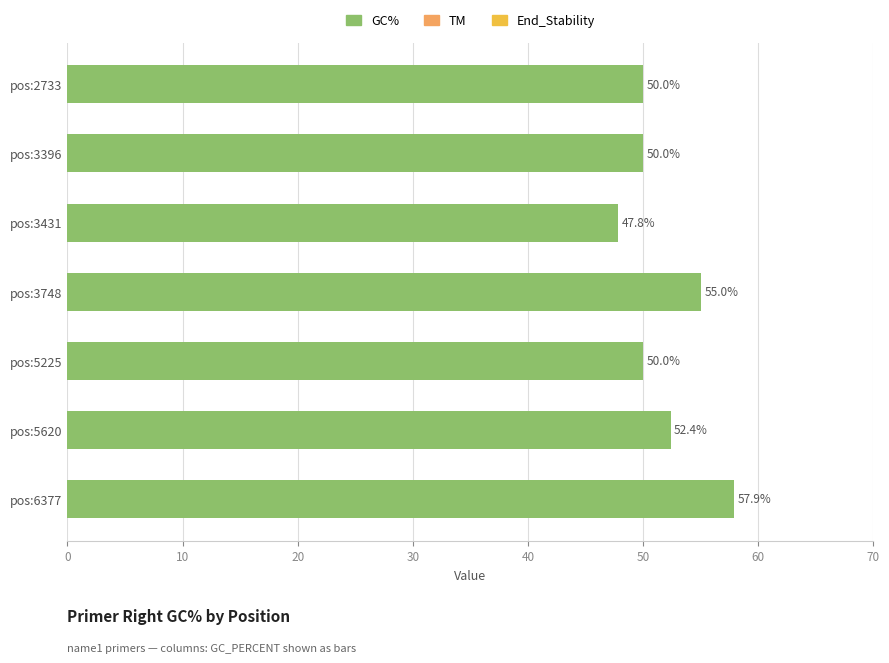

Where is the data nearest to the value 52?

pos:5620